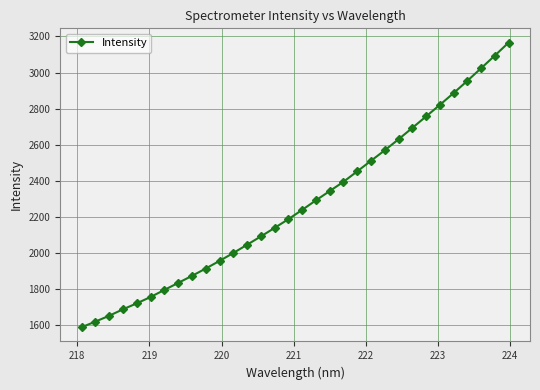

How many values exceed 2239?

16